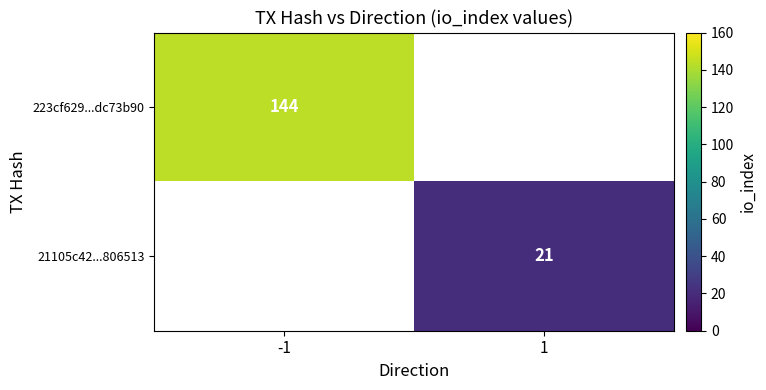

True or false: 223cf629...dc73b90 has a value of 144 at -1.

True